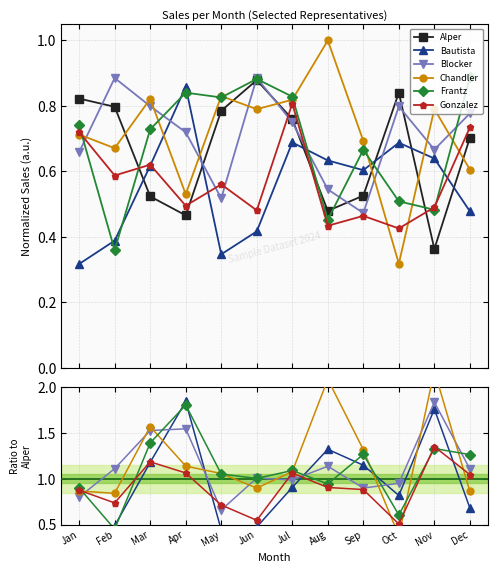

True or false: Alper has more than 0 points higher than both neighbors.

True